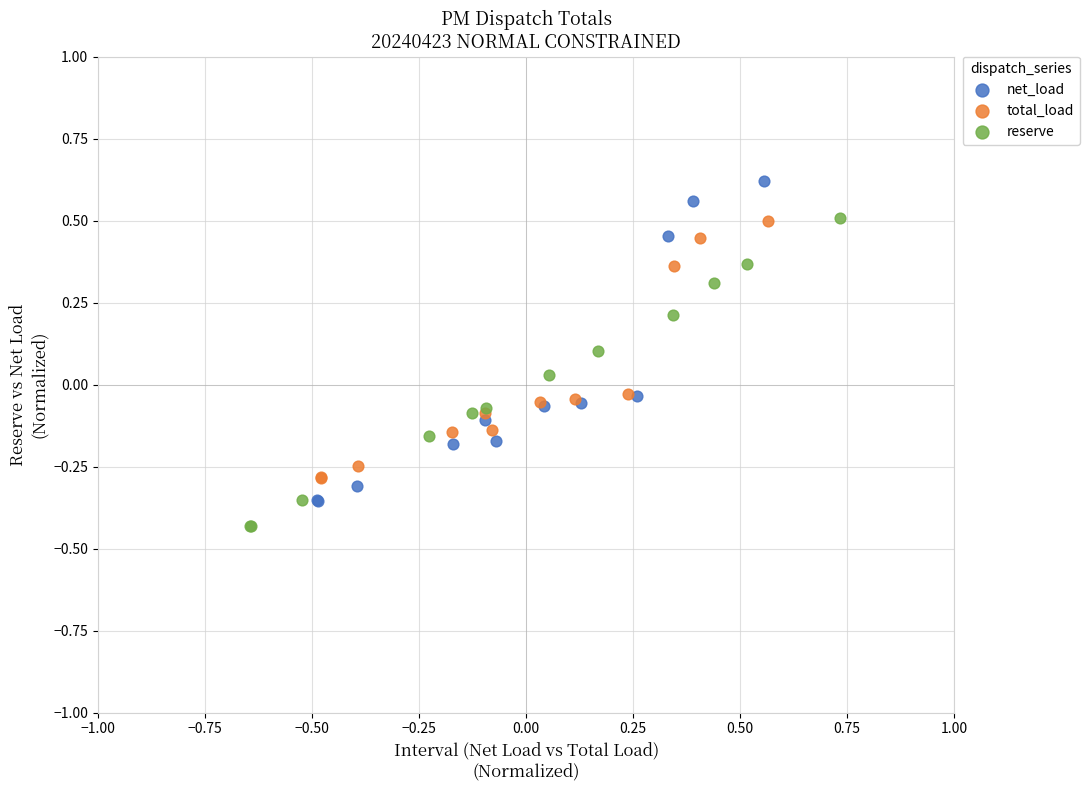

Which series has the widest spread of Y values?

net_load